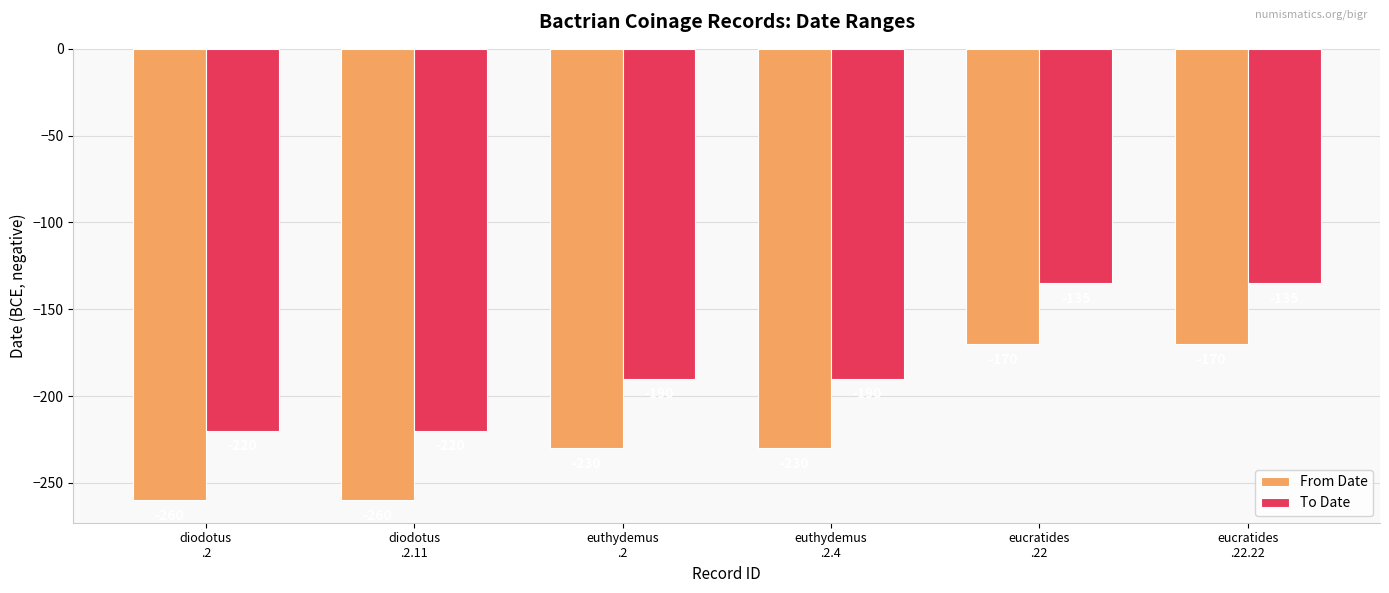

Is it true that To Date equals -135 at eucratides
.22?

True